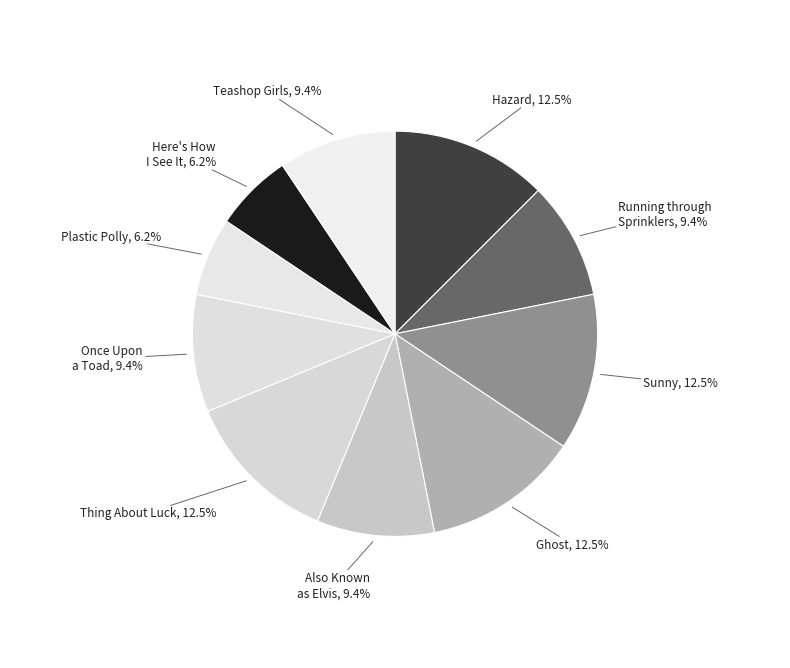

To the nearest percent, what is the combined percentage of Sunny and Hazard?

25%